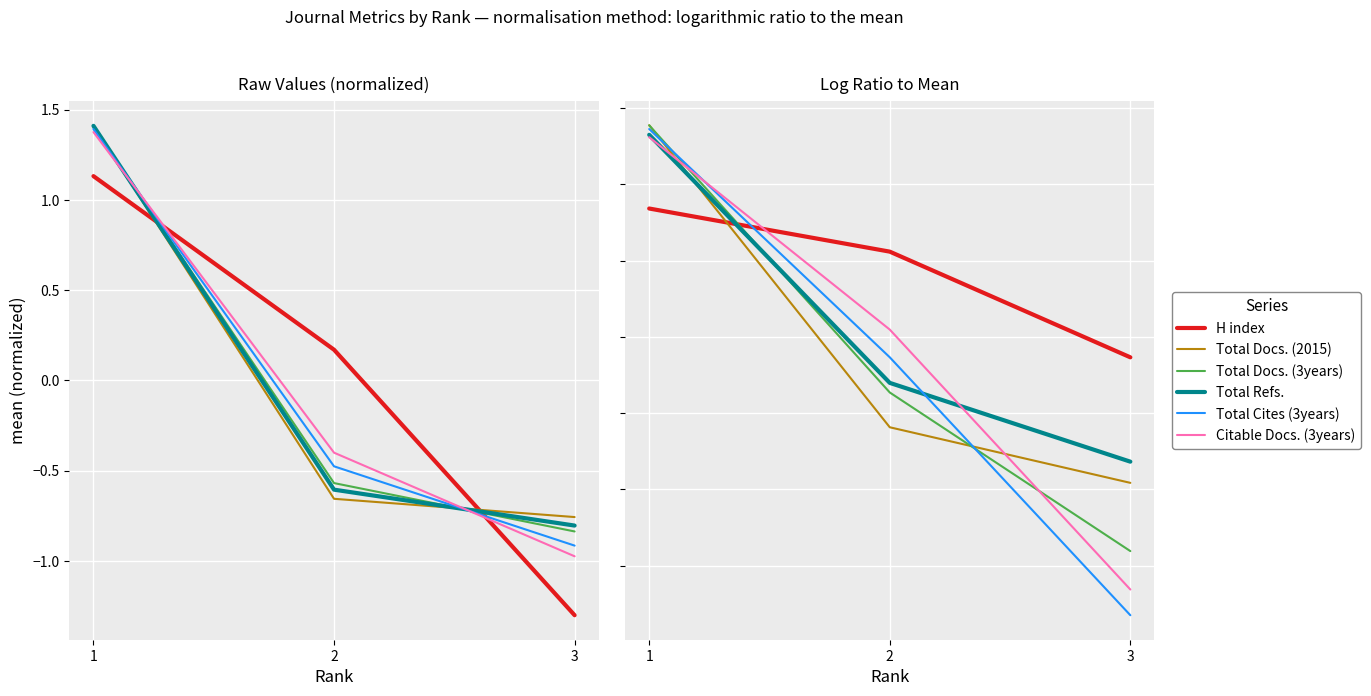

Where is Total Cites (3years) nearest to the value 0?

2